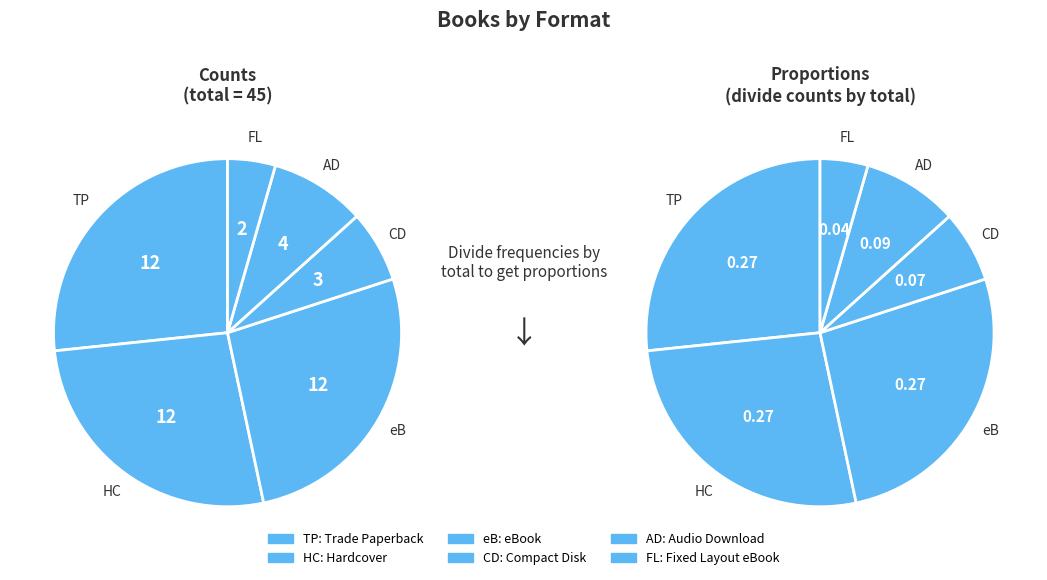

Rank the categories by value from lowest to highest.

Fixed Layout eBook, Compact Disk, Audio Download, Trade Paperback, Hardcover, eBook